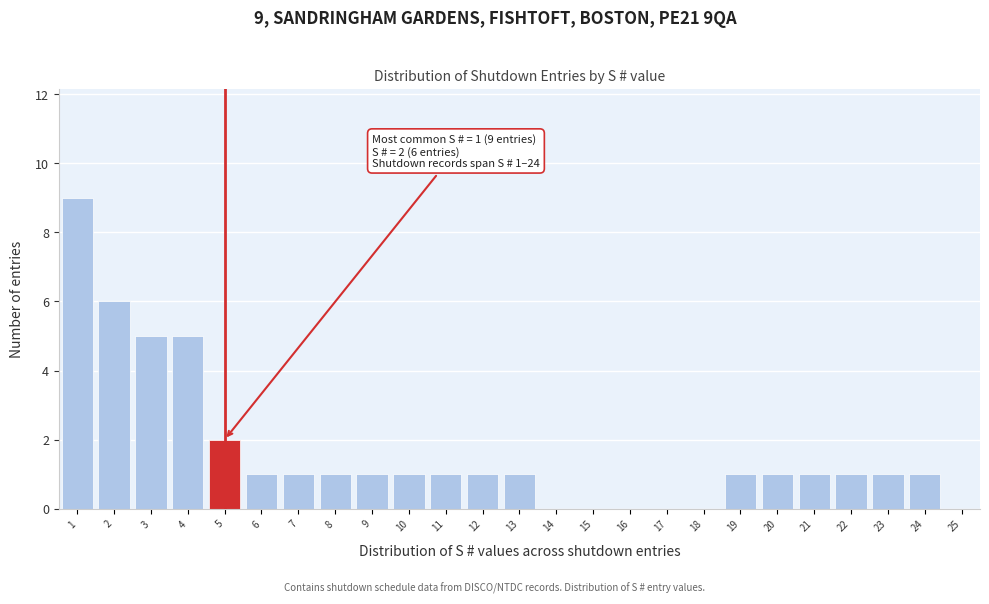

Reading left to right, what are all the values shown in this chart?

1=9	2=6	3=5	4=5	5=2	6=1	7=1	8=1	9=1	10=1	11=1	12=1	13=1	14=0	15=0	16=0	17=0	18=0	19=1	20=1	21=1	22=1	23=1	24=1	25=0